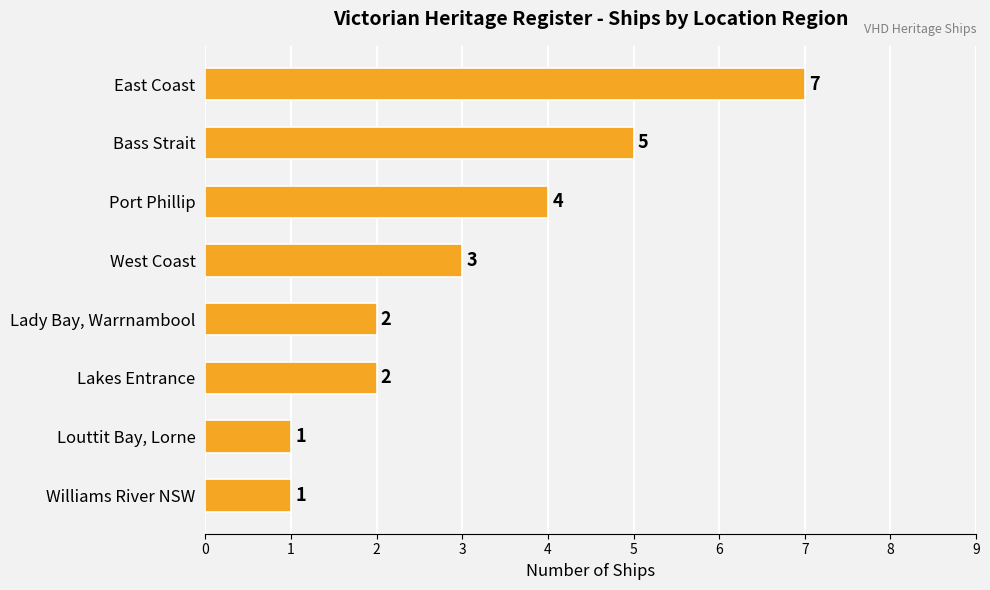

Does the chart contain stacked bars?

No